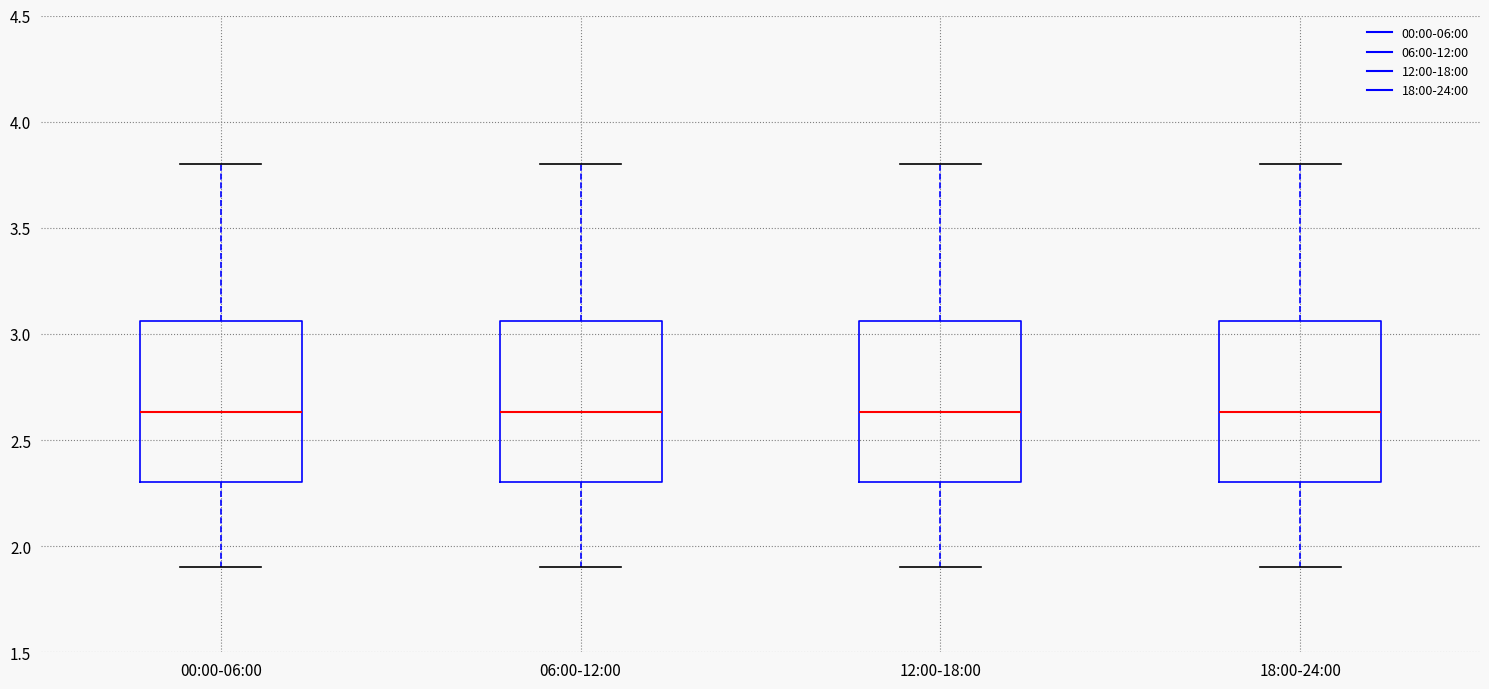

Where is the upper edge of the box for 18:00-24:00 on the y-axis? The values are not printed on the chart, so give them approximately, as read against the axis.

3.05